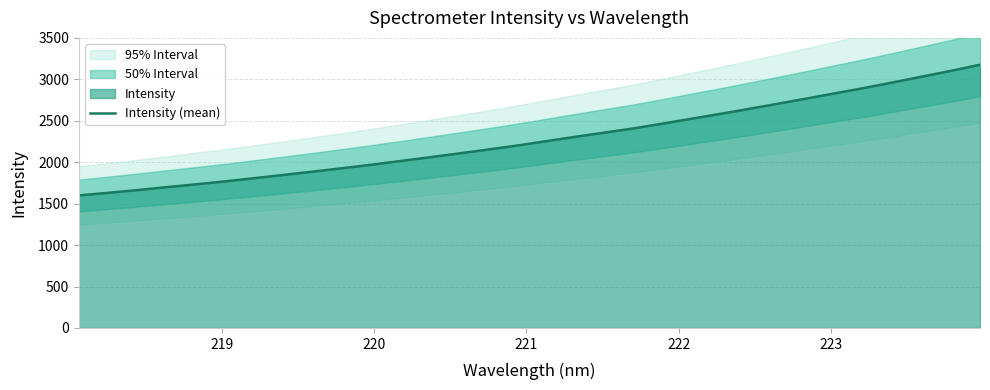

What is the minimum value for Intensity (mean)?

1599.1